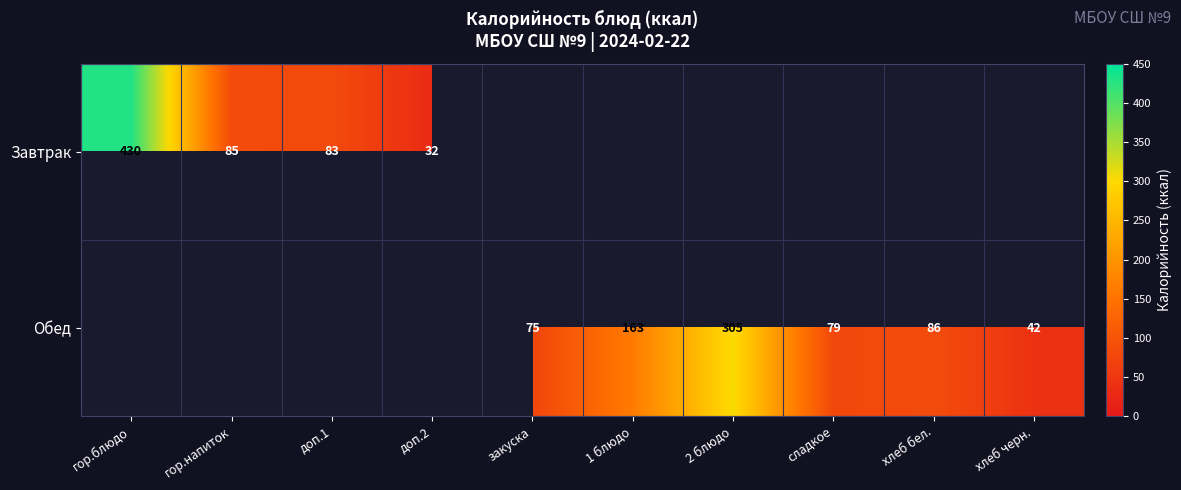

Is the value of Завтрак at доп.1 greater than the value of Обед at 2 блюдо?

No